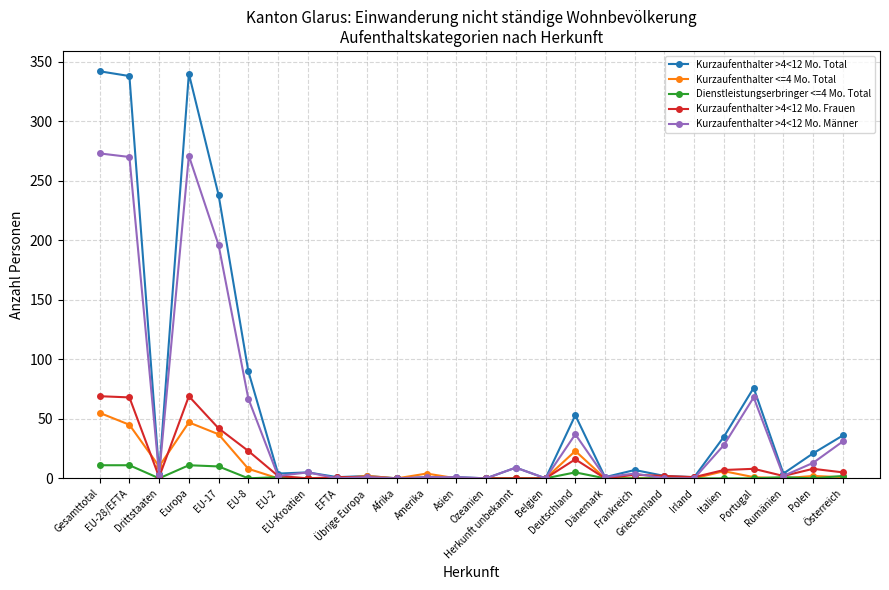

What is the total value across all series at Portugal?

153